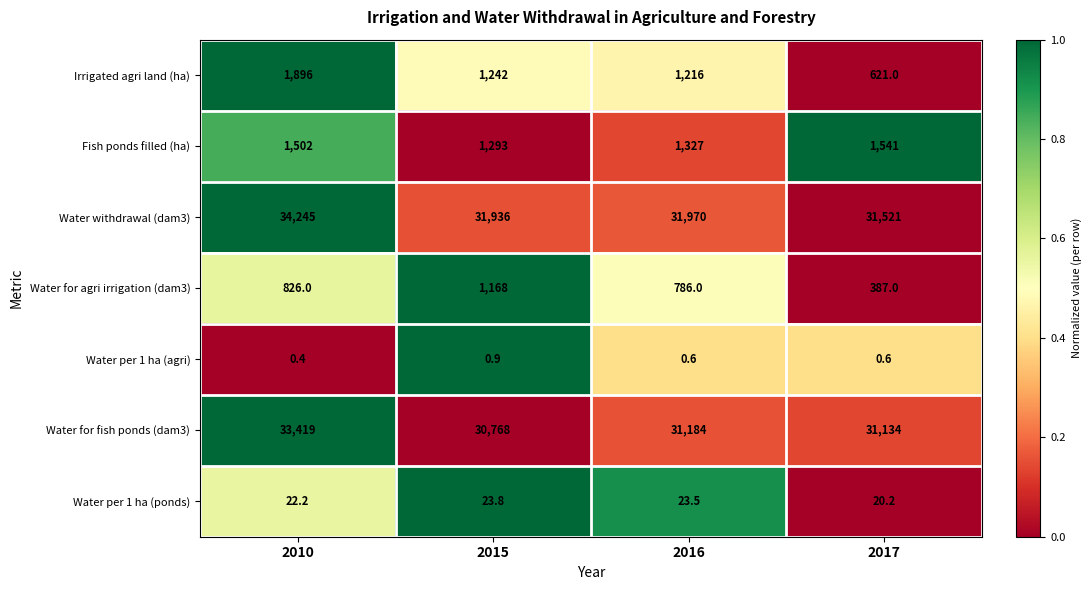

True or false: Water per 1 ha (agri) has a value of 0.7 at 2010.

False